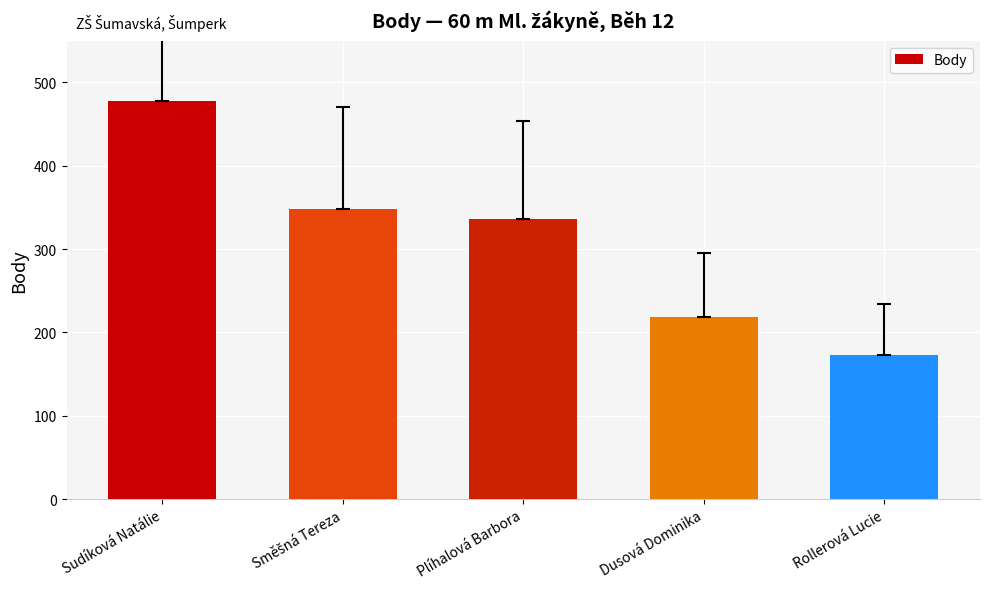

Reading left to right, extract all data points from this chart.

477	348	336	219	173